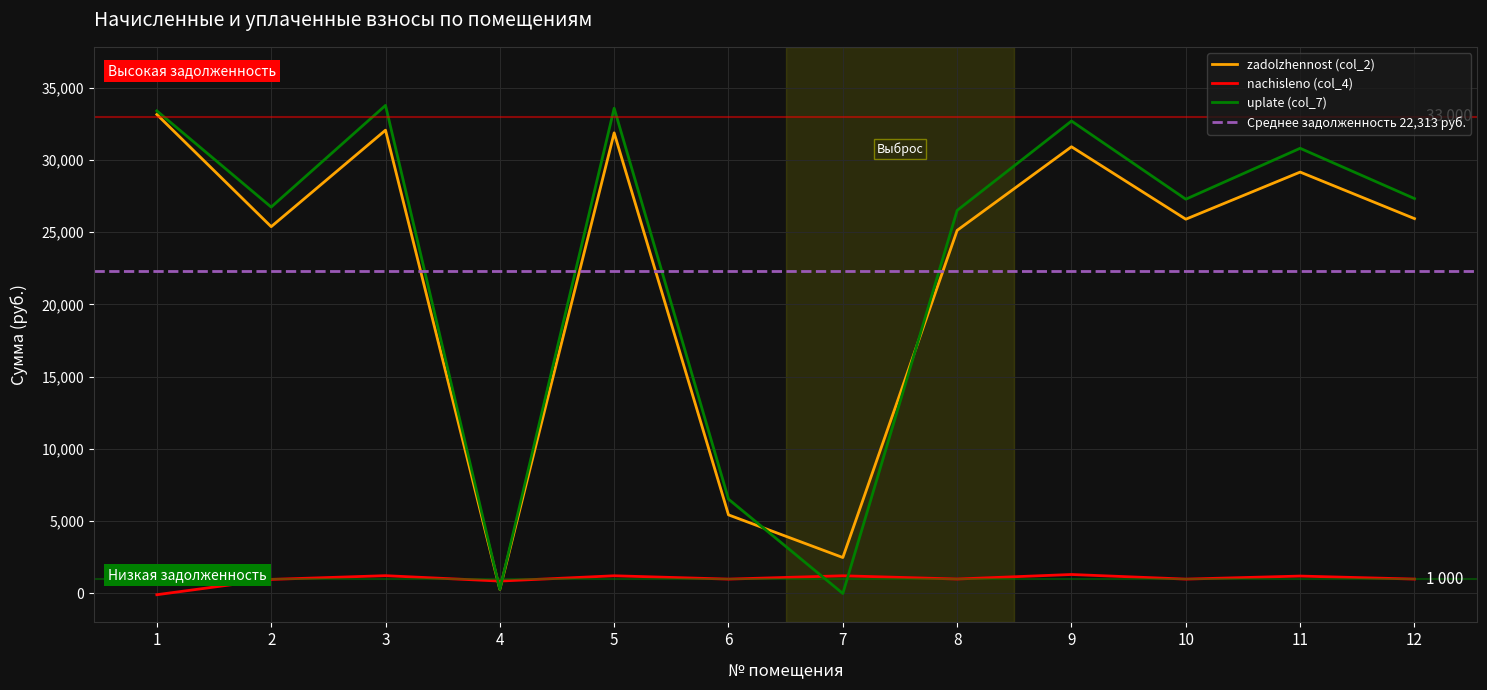

How many values in the uplate (col_7) series exceed 27330?

6